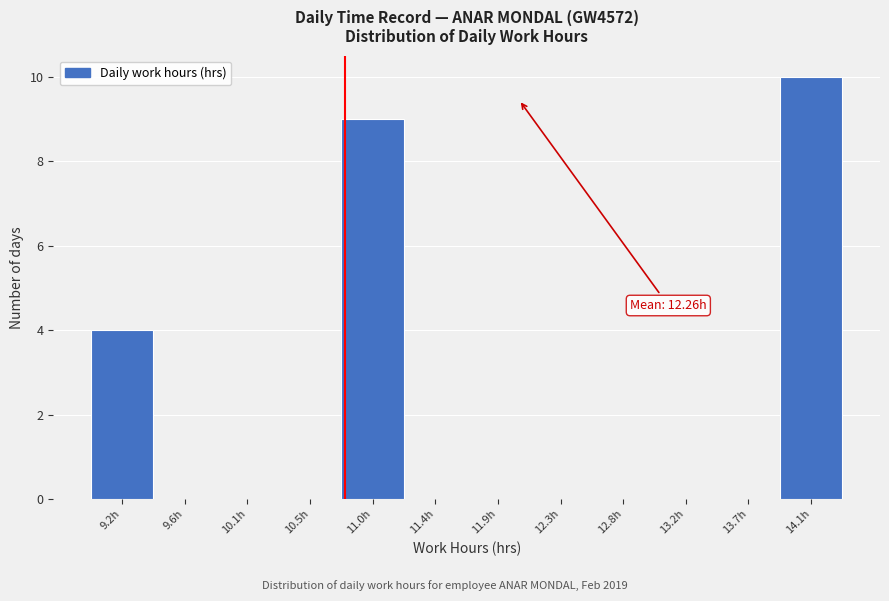

Reading left to right, list all the values displayed in this chart.

9.2h=4	9.6h=0	10.1h=0	10.5h=0	11.0h=9	11.4h=0	11.9h=0	12.3h=0	12.8h=0	13.2h=0	13.7h=0	14.1h=10